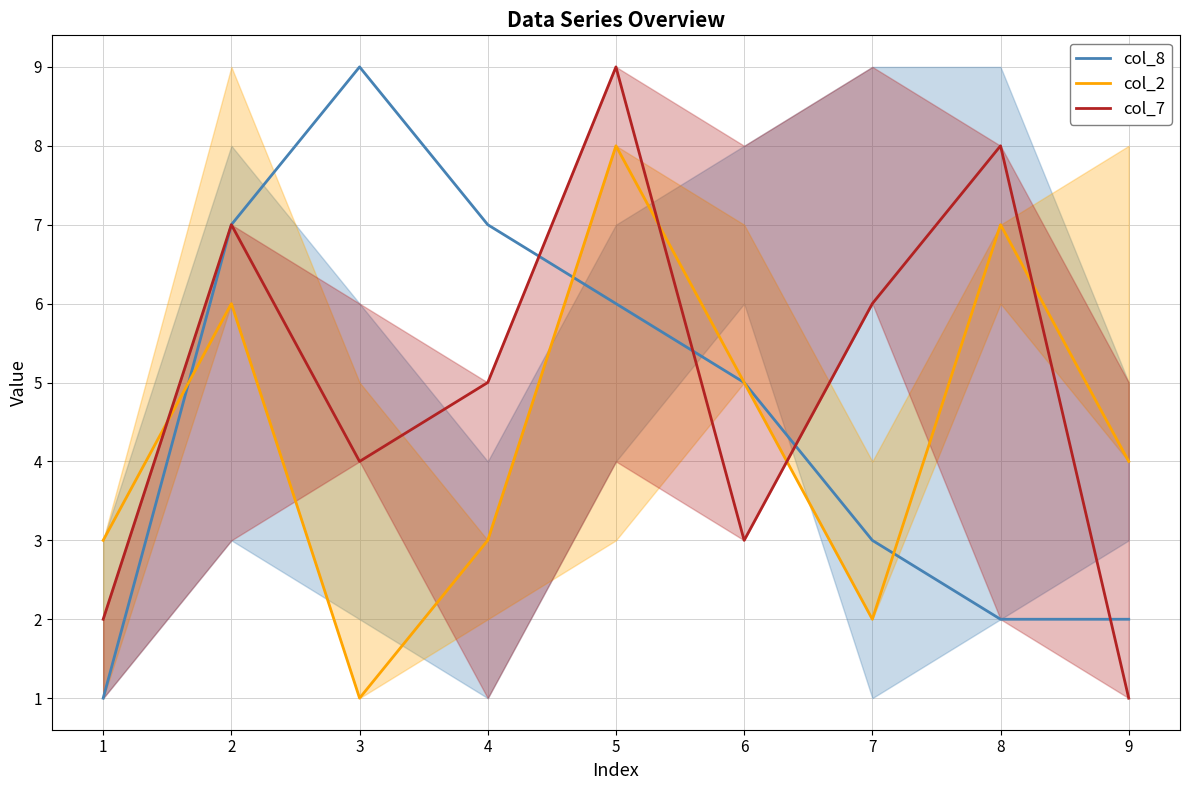

True or false: col_2 and col_7 cross at least once.

True